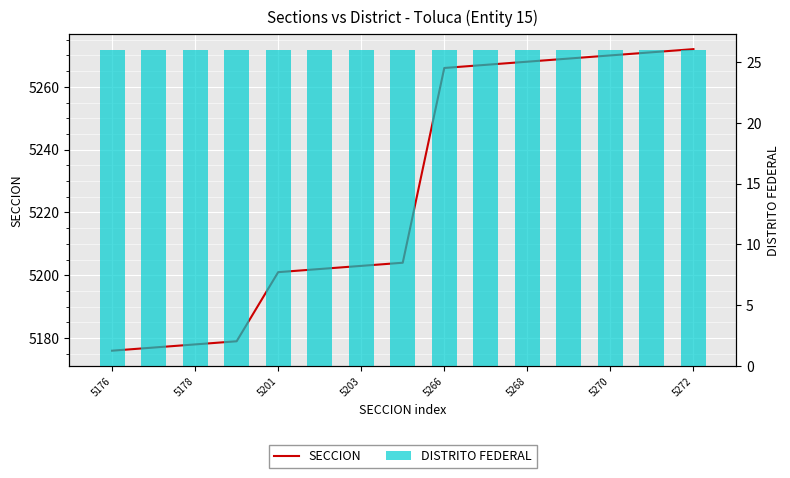

What is the sum of the SECCION values at 14 and 5178?

10449